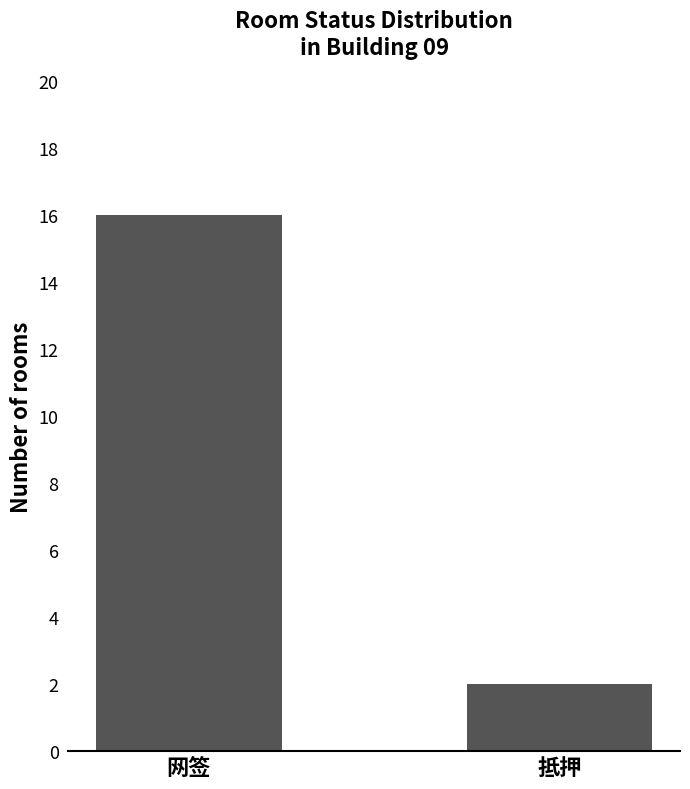

List the labels in order of value, largest first.

网签, 抵押